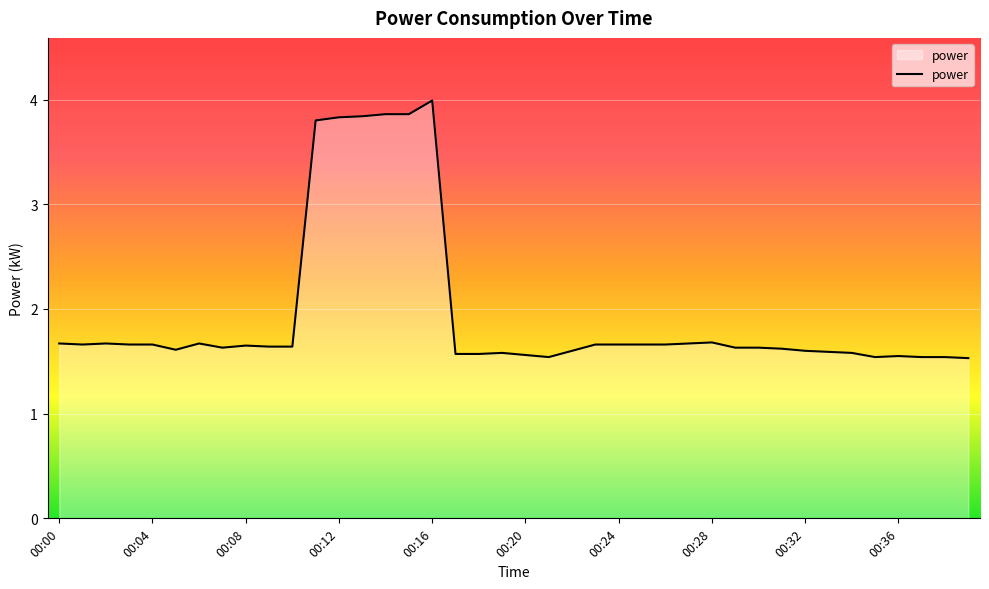

How many values are between 1 and 2?

34